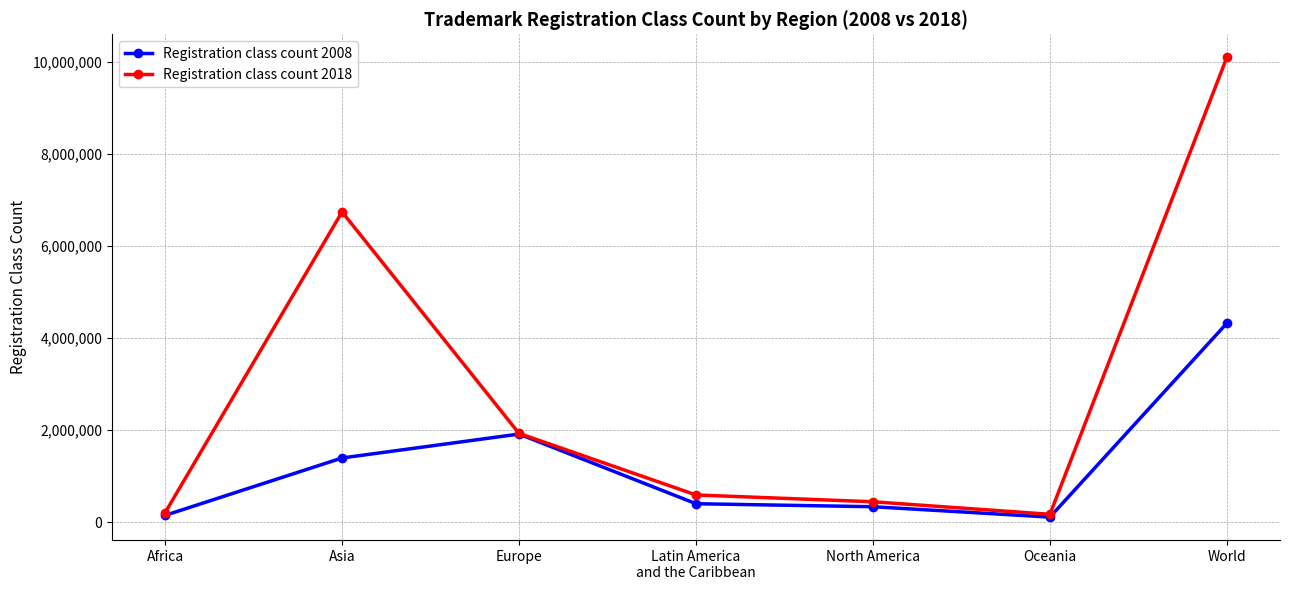

What position from the left is Asia?

2